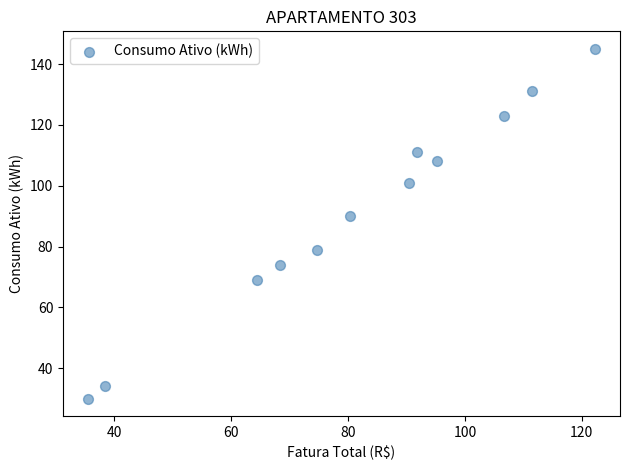

What is the average Y value?

91